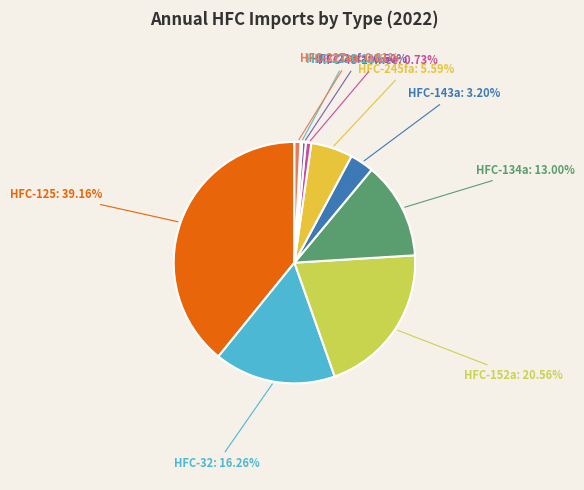

Does any single category account for the majority?

No